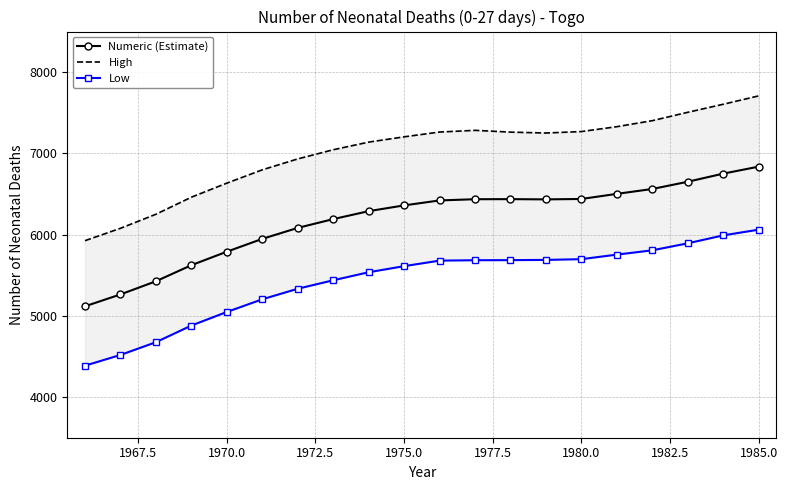

In High, how many points are lower than both neighbors (excluding endpoints)?

1